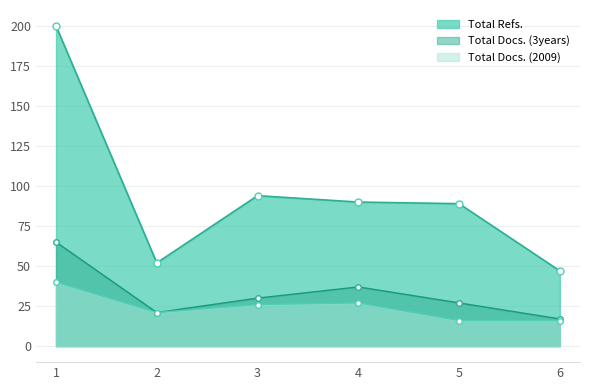

What is the spread (max minus min) of values at 2?

31